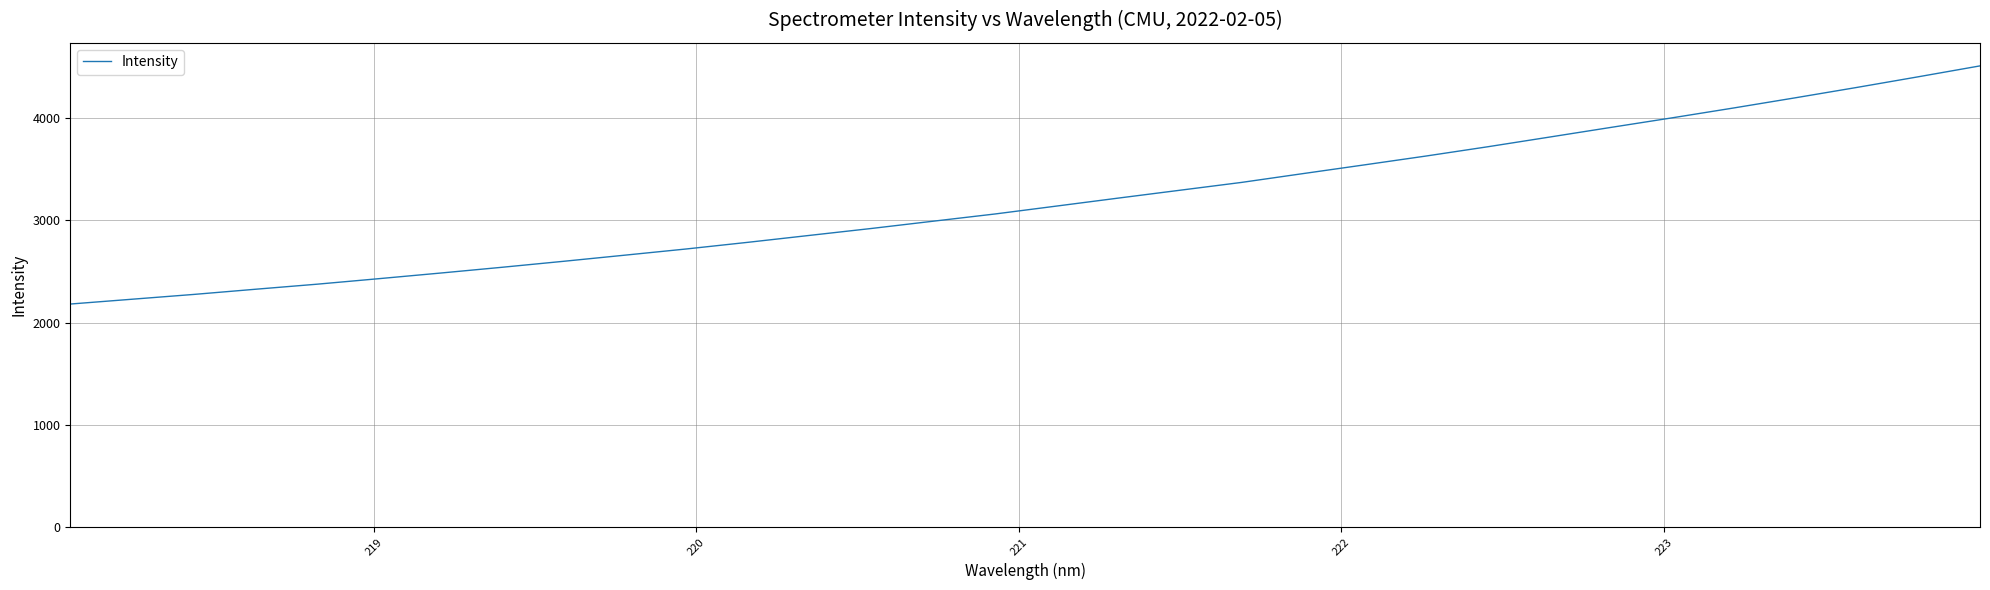

What is the difference between the maximum and minimum values?

2328.3